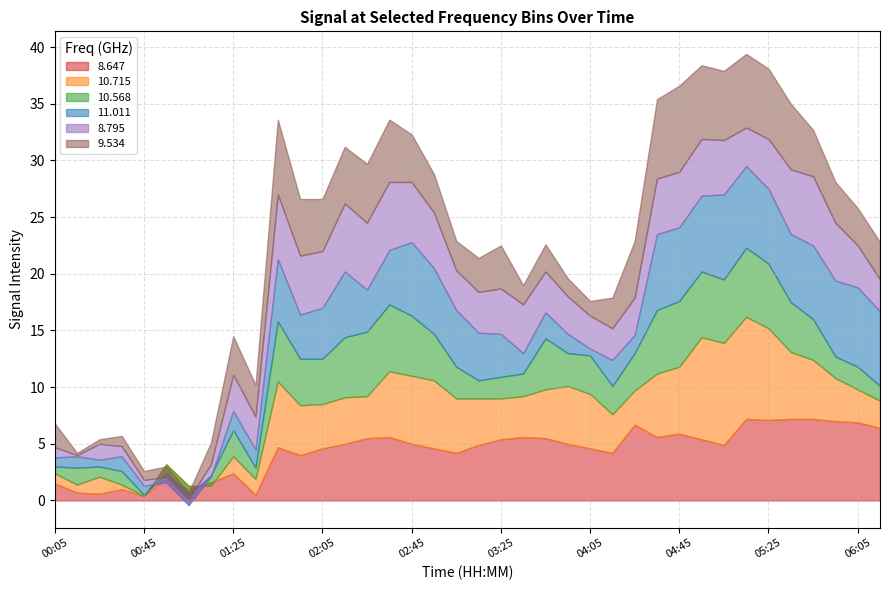

Is it true that 8.647 equals 5.4 at 04:55?

True